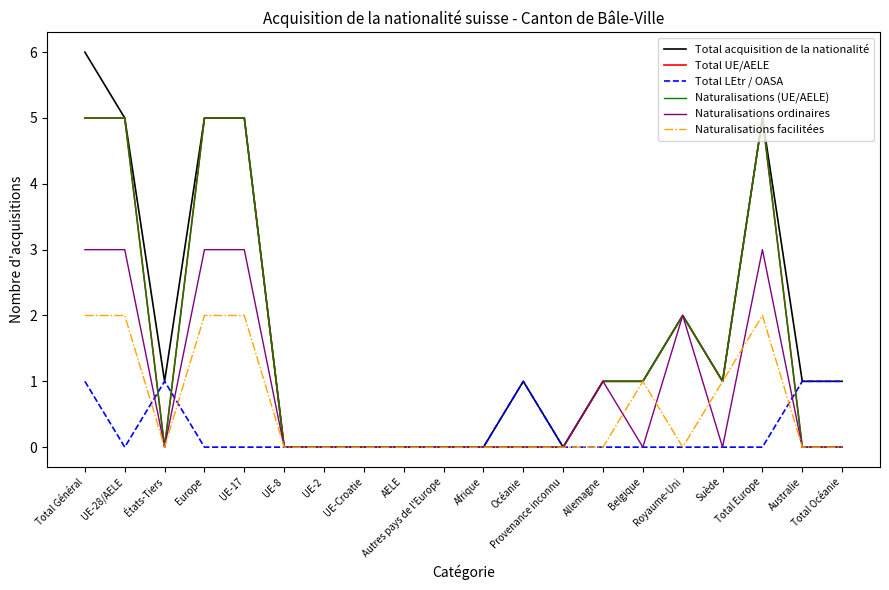

Where is the first local maximum for Naturalisations facilitées?

Belgique